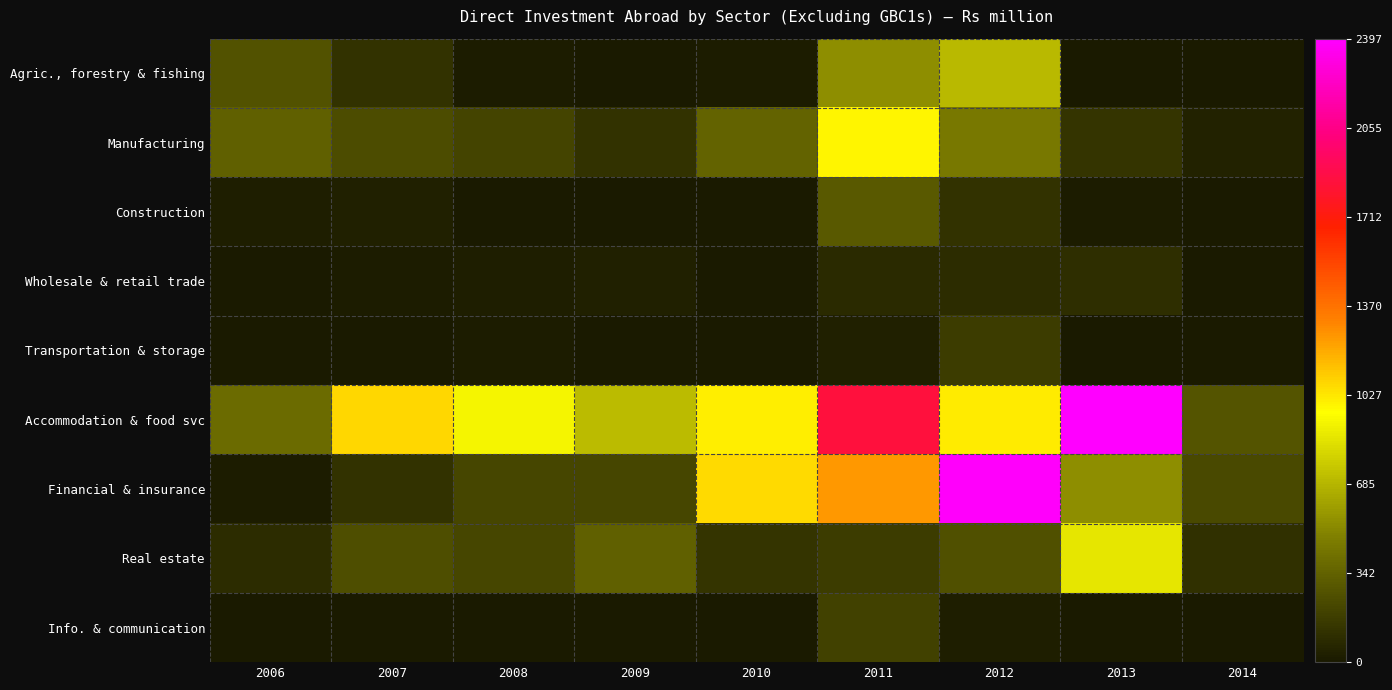

At how many categories does at least one series exceed 1546?

3